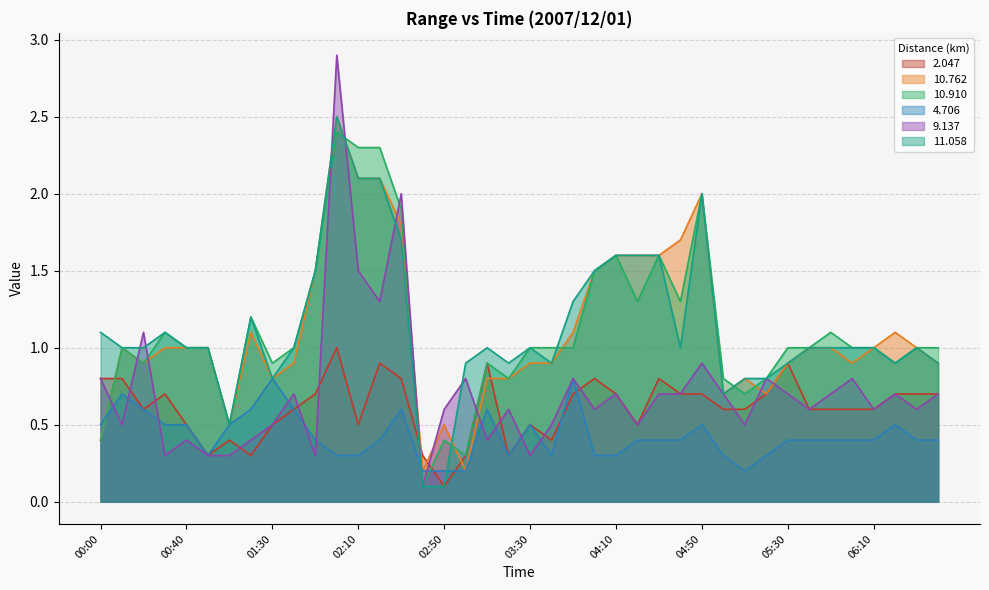

At how many categories does at least one series exceed 1?

18